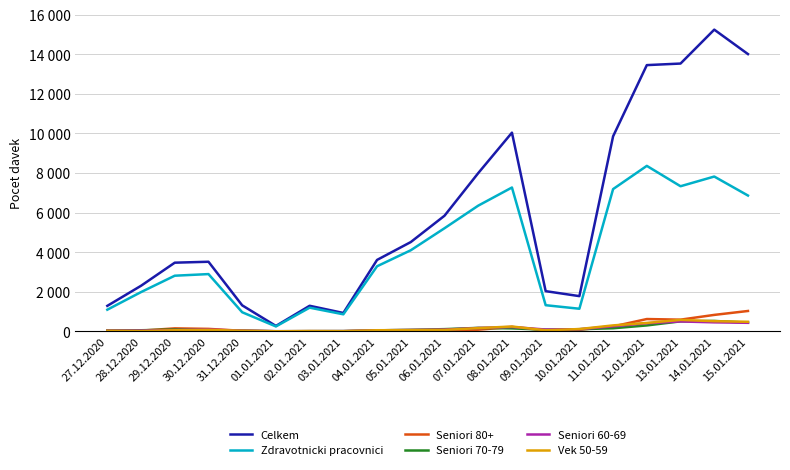

Where is Seniori 80+ nearest to the value 514?

13.01.2021